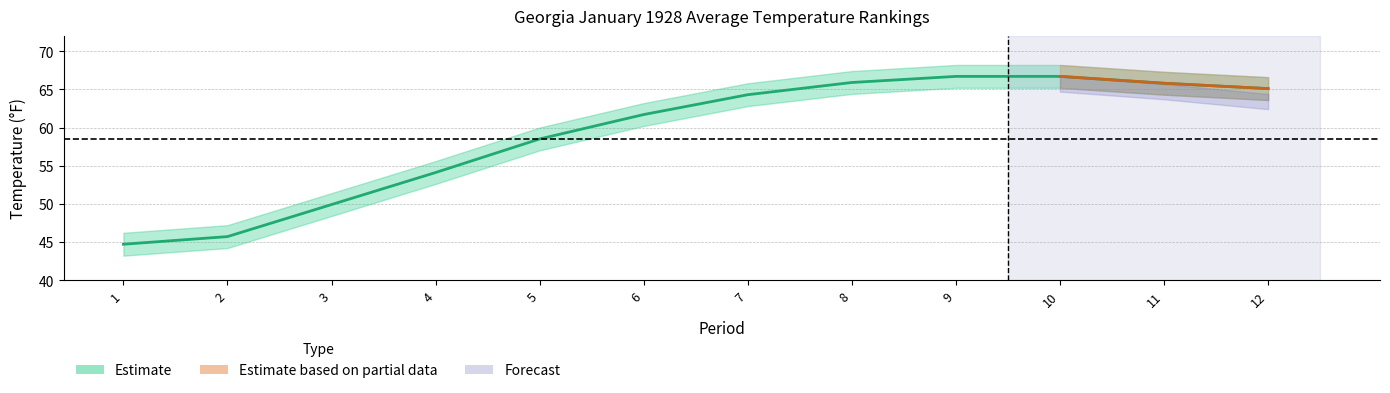

In High Rank, how many points are higher than both neighbors (excluding endpoints)?

1